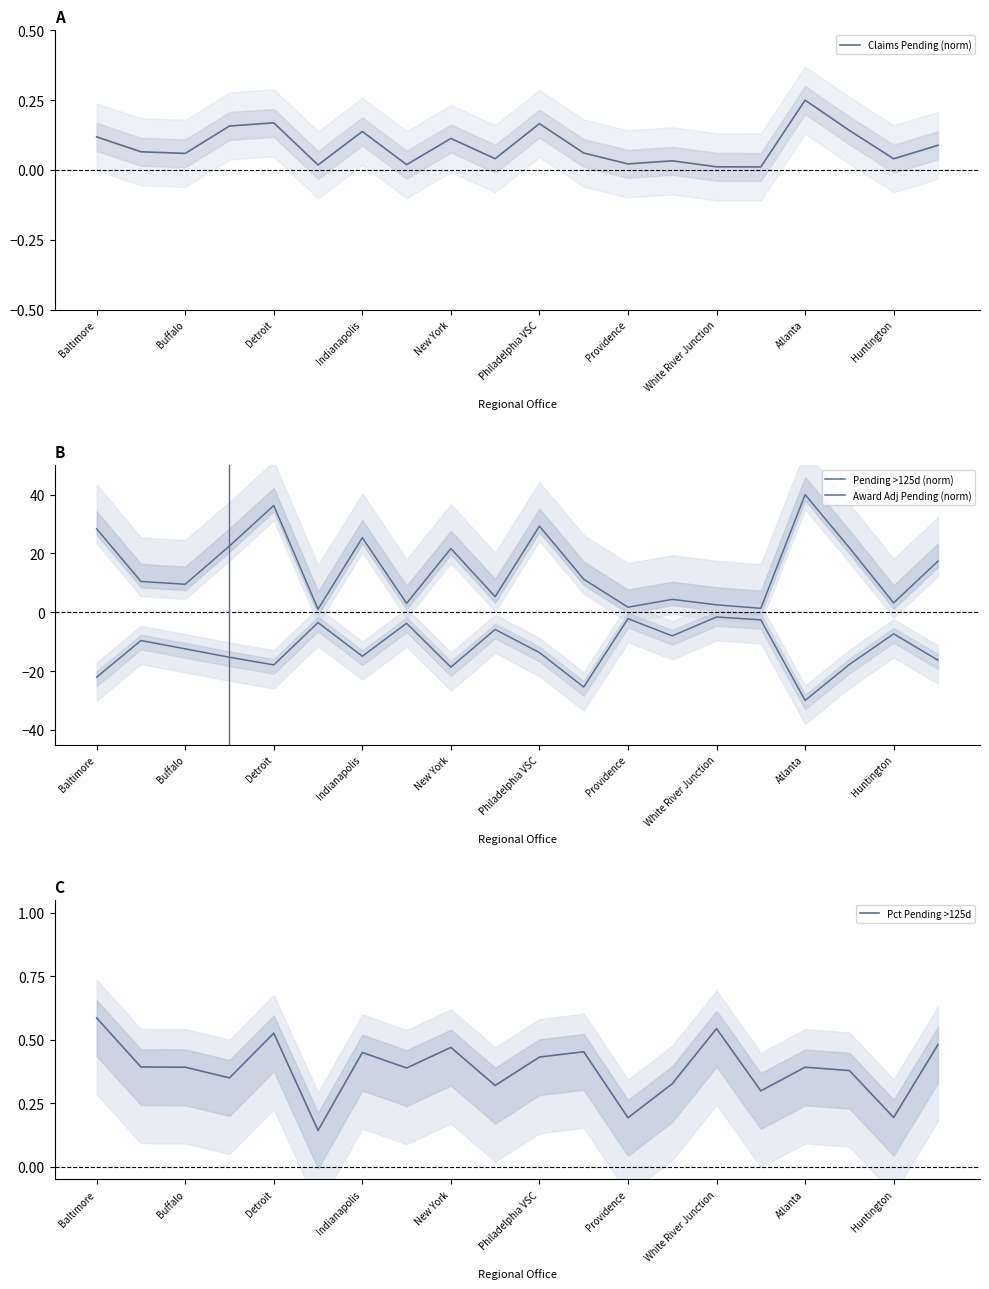

At which label does Pct Pending >125d reach its peak?

Baltimore